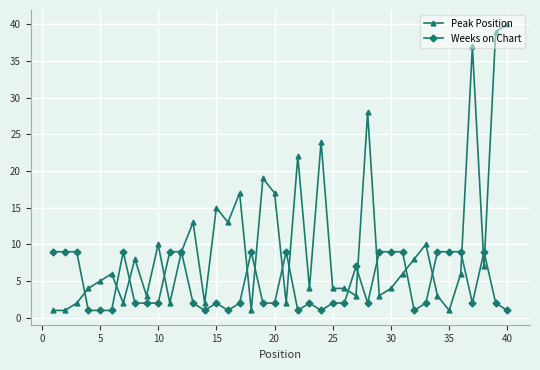

Which series has the largest range (max minus min)?

Peak Position